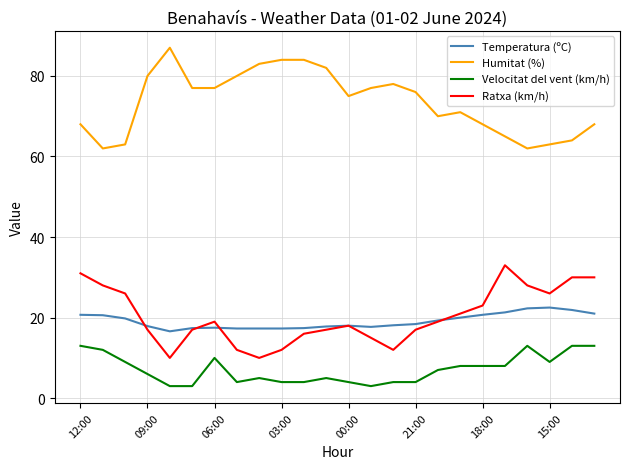

True or false: Ratxa (km/h) and Humitat (%) intersect in this chart.

False